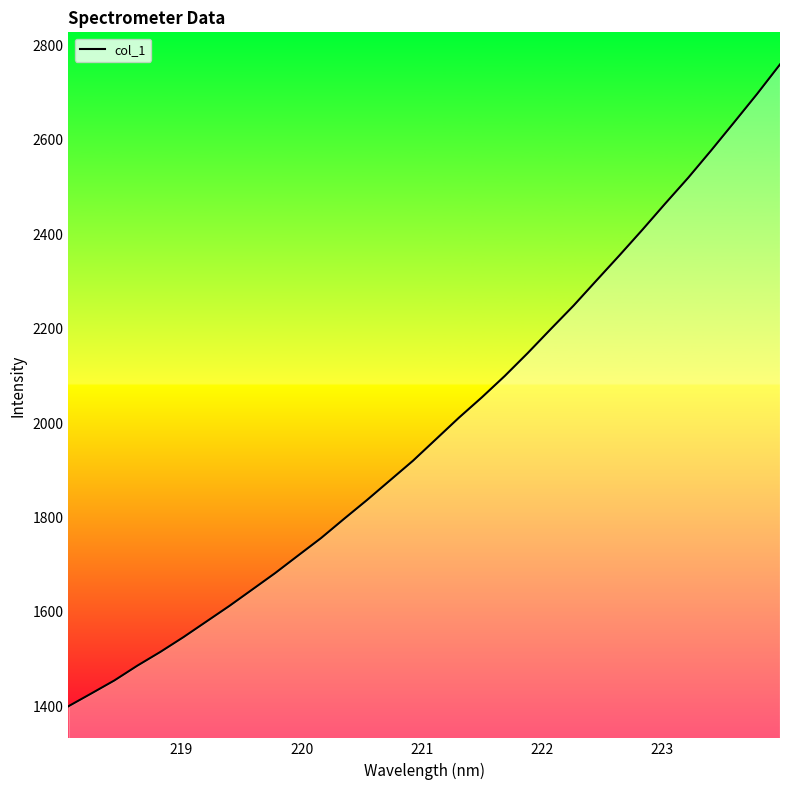

How many values exceed 1965?

16